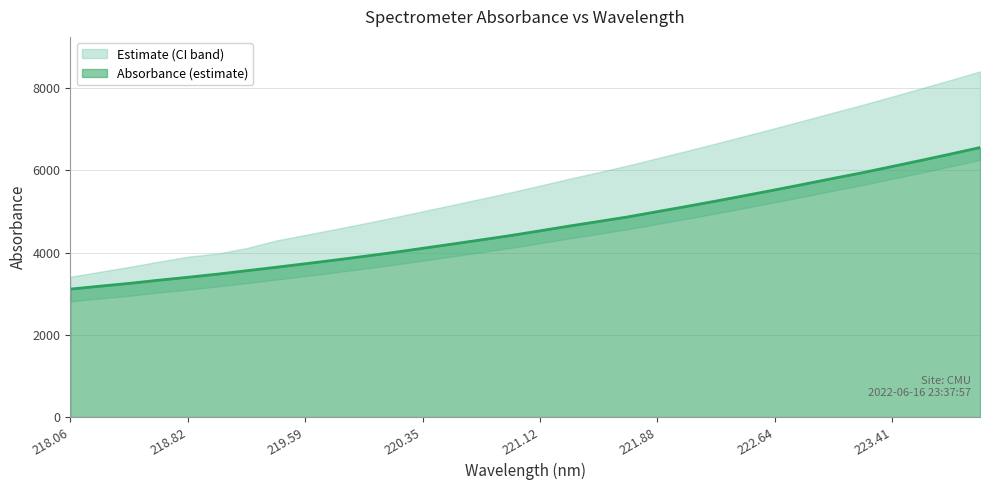

What is the difference between the maximum and minimum values?

3441.1